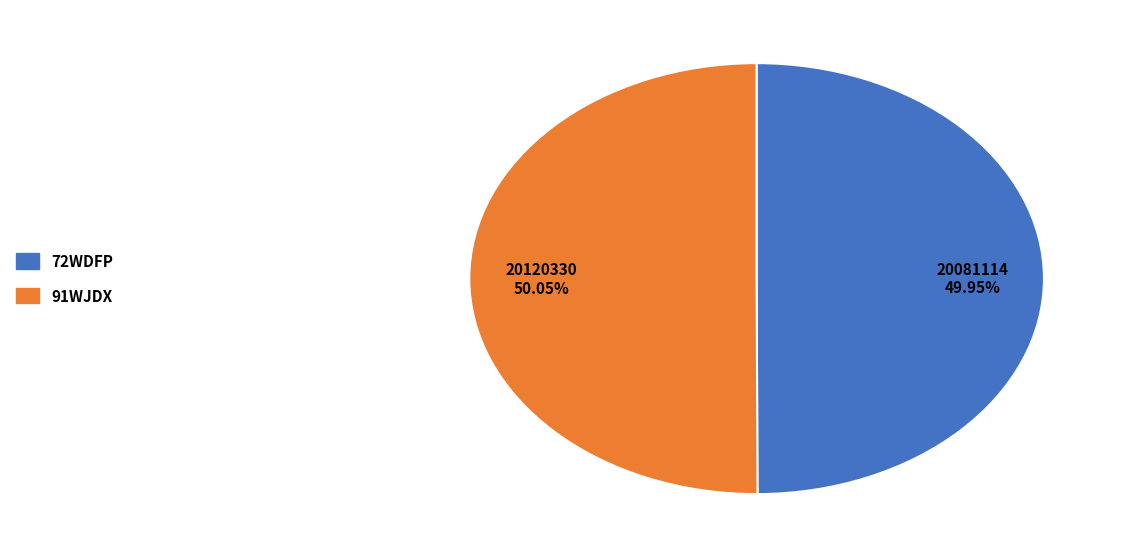

Is there any slice that represents more than half of the pie?

Yes